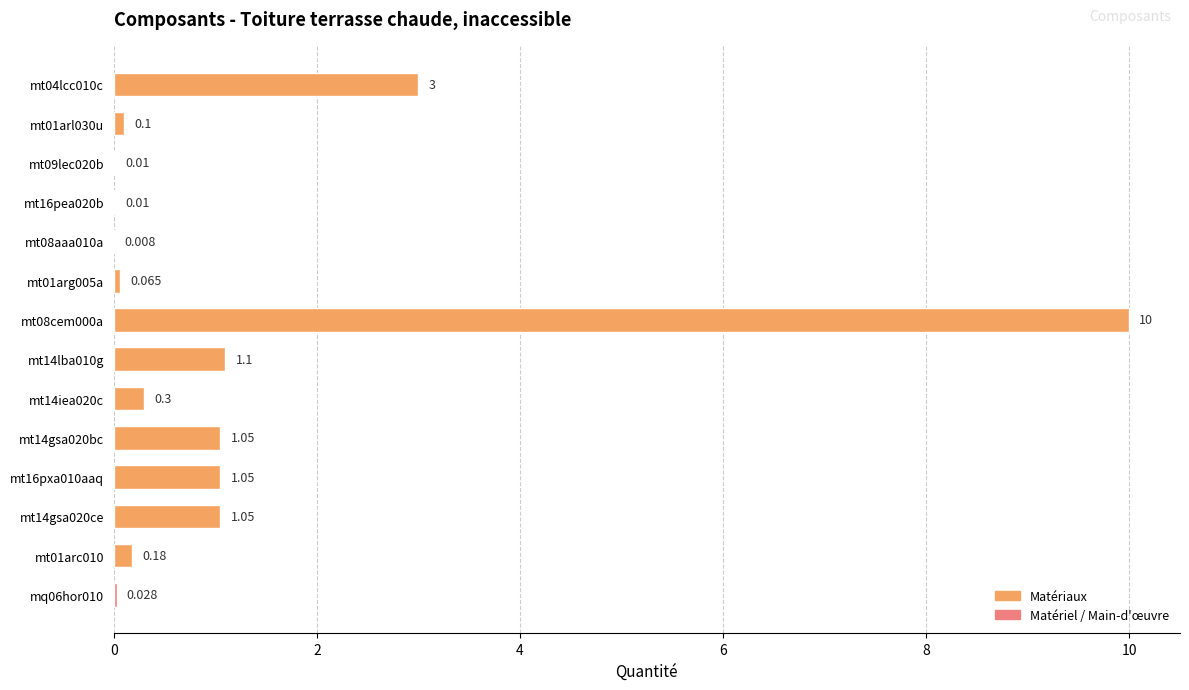

Are the bars horizontal?

Yes